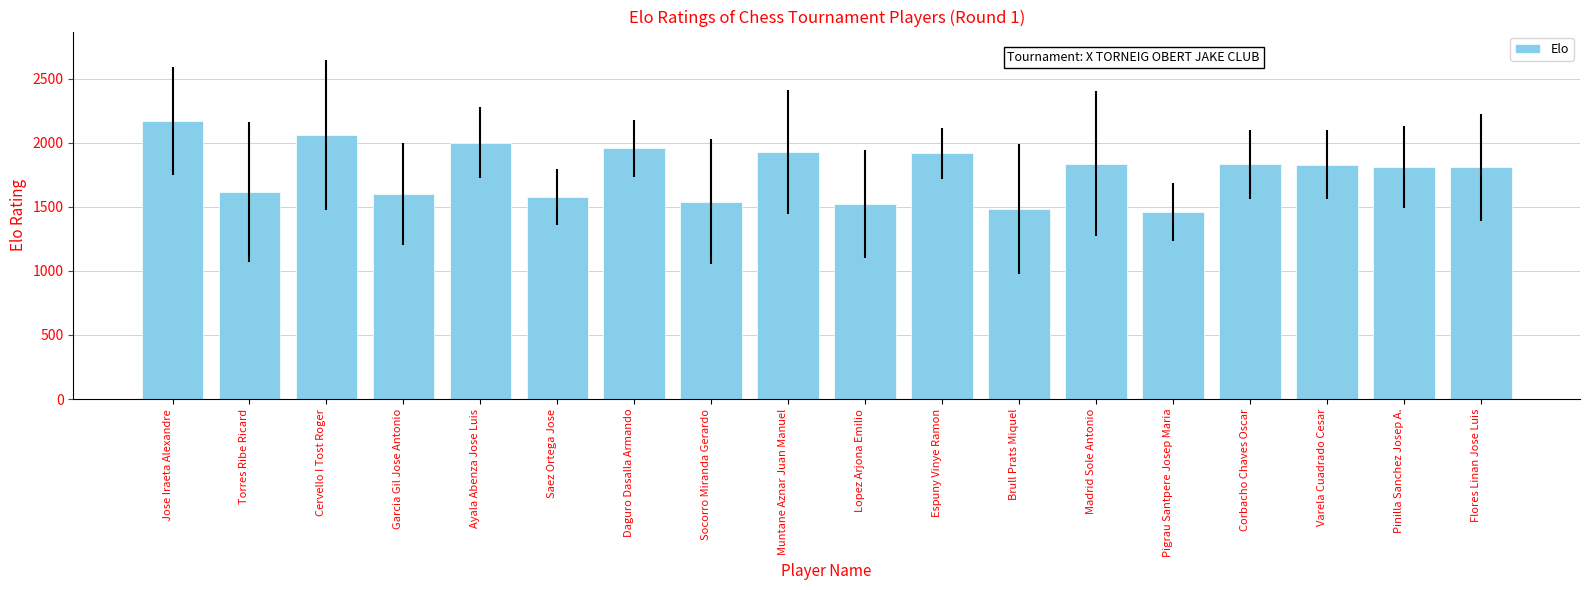

How many values are below 1829?

9